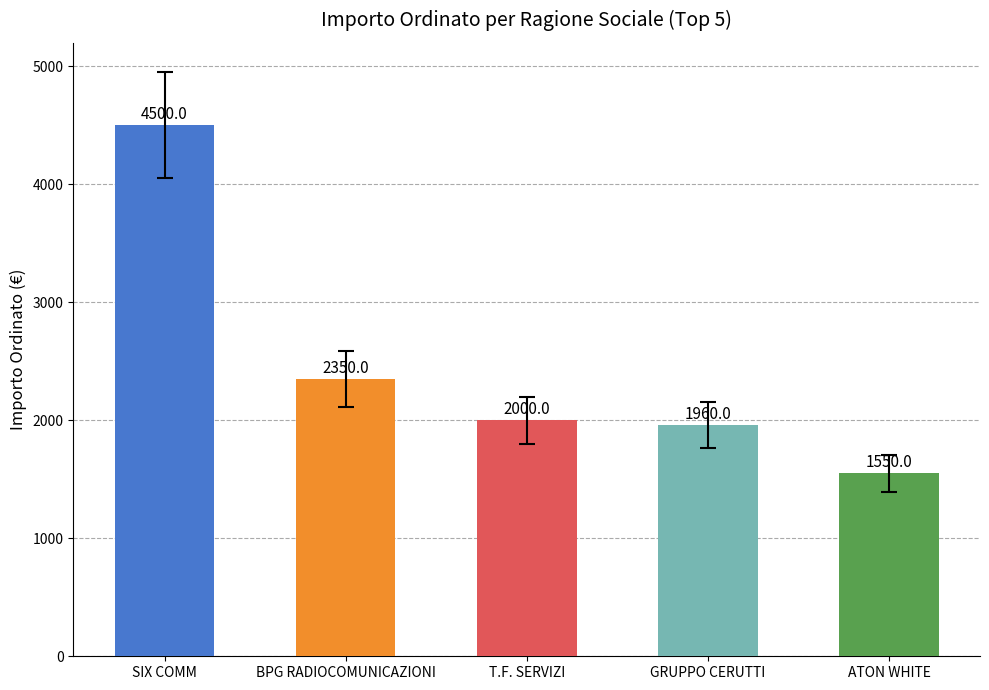

At which label does the data first exceed 2000?

SIX COMM